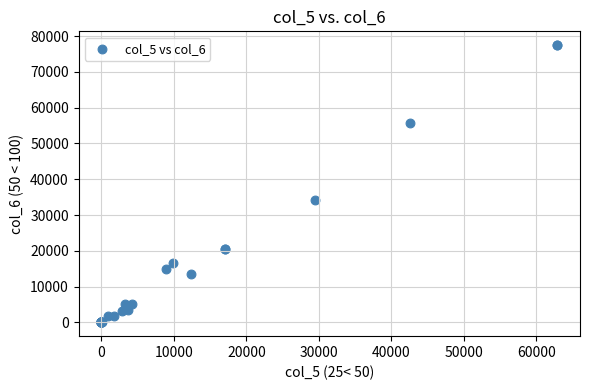

What Y value in the scatter plot is closest to 38739?

34089.0